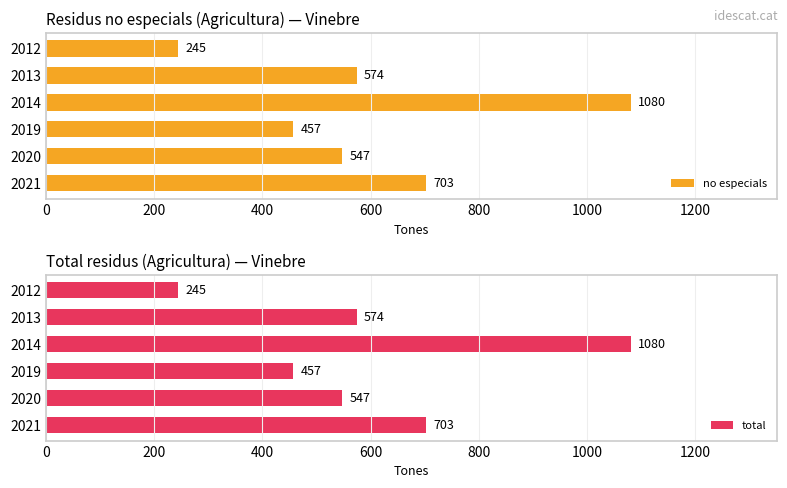

What is the sum of the no especials values at 2013 and 2020?

1121